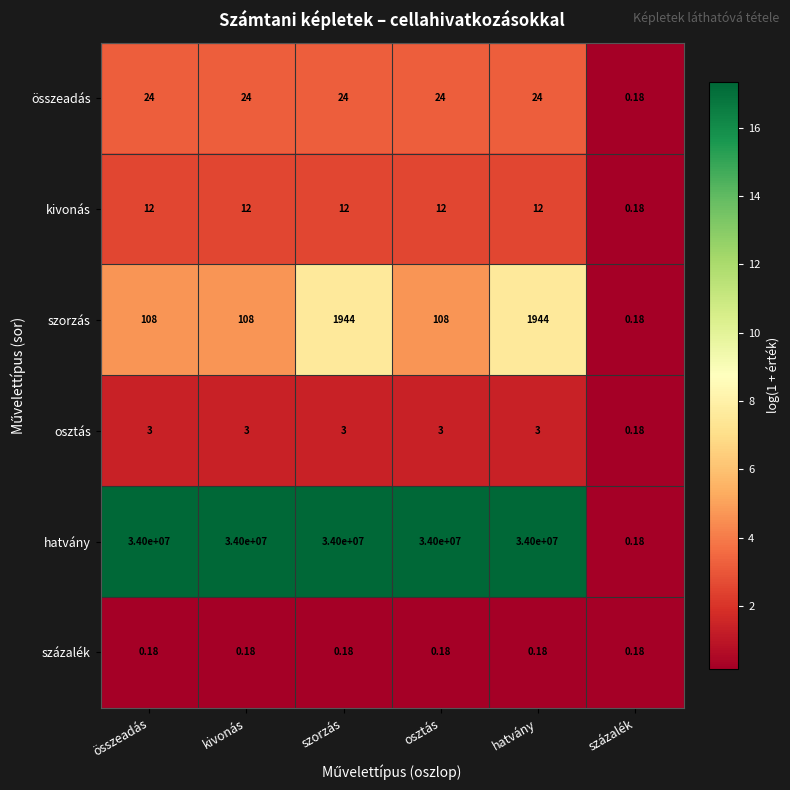

Is the value of kivonás at összeadás greater than the value of százalék at összeadás?

Yes